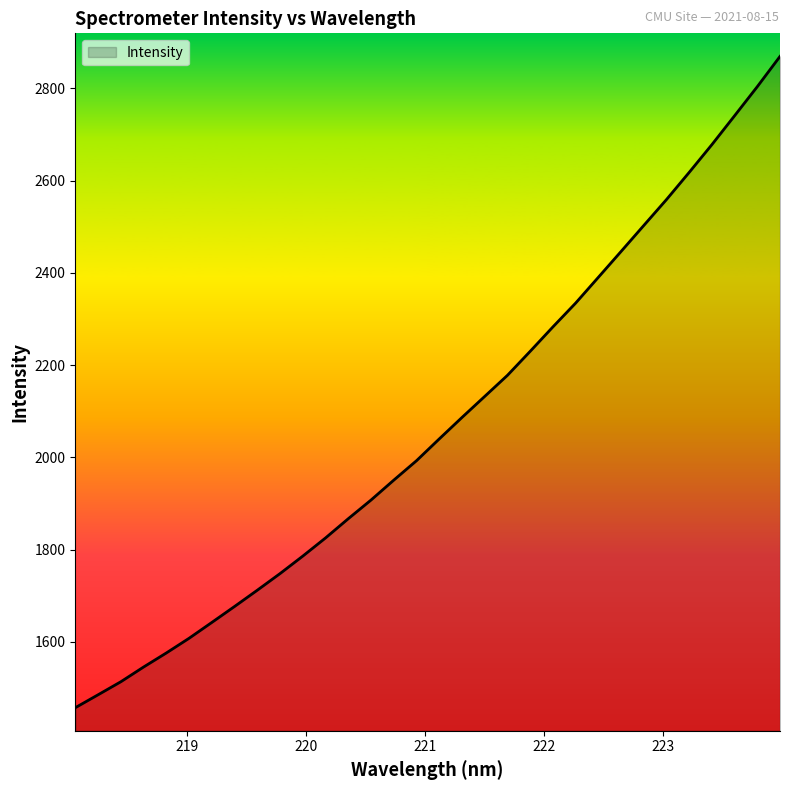

What is the greatest value displayed?

2869.3